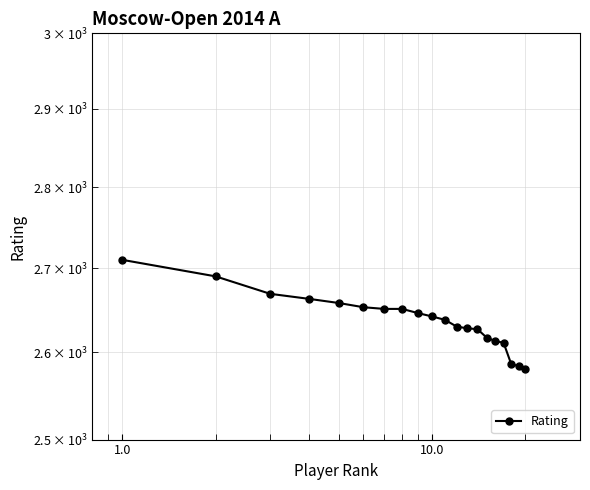

What is the sum of the values at 1.0 and 10.0?

5352